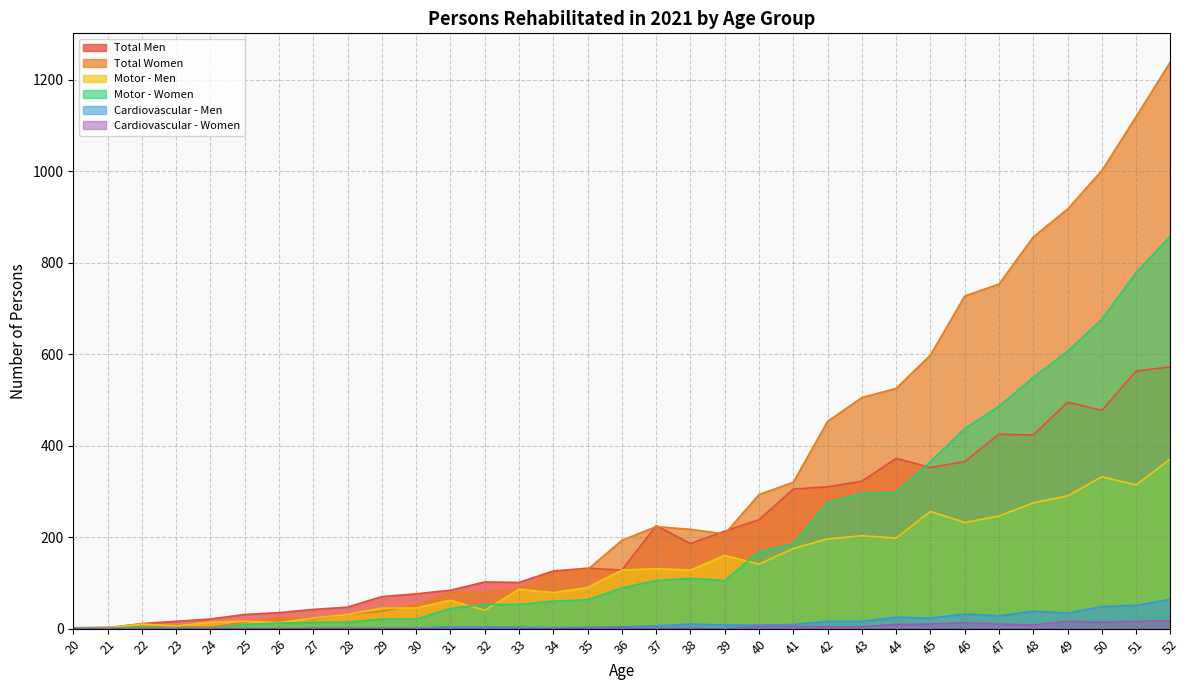

Which series has the largest range (max minus min)?

Total Women